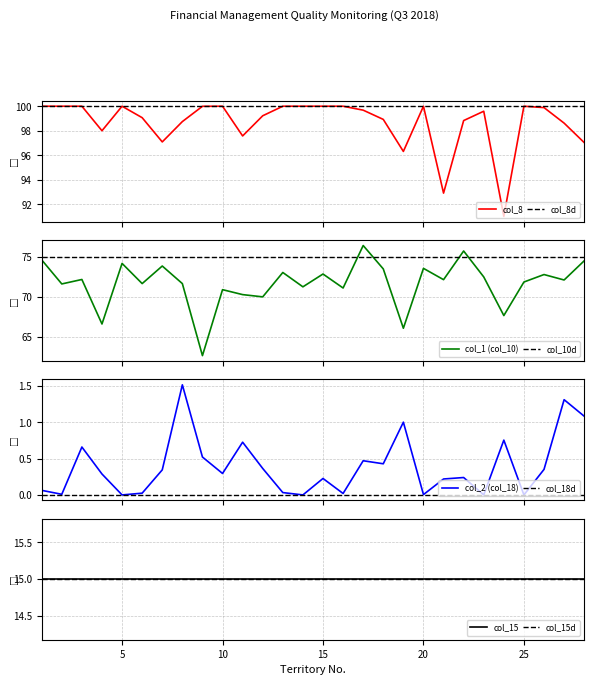

Which has a higher value, 10 or 2?

2